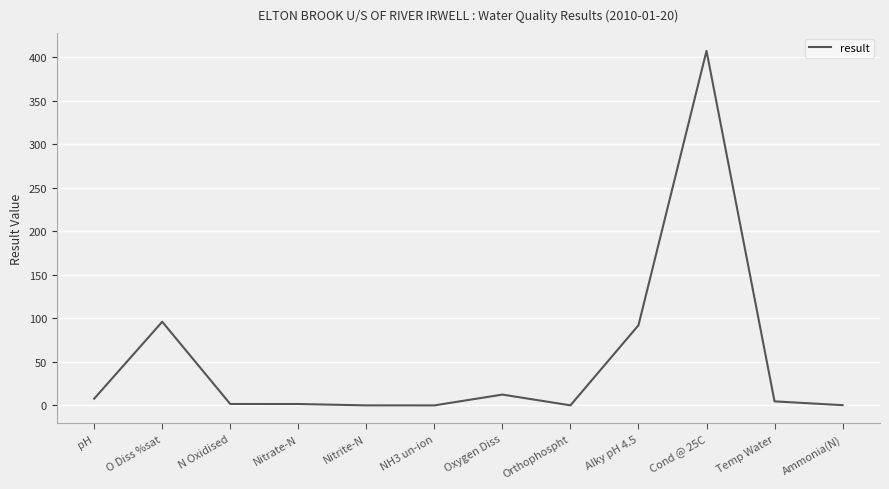

Does the chart have visible grid lines?

Yes